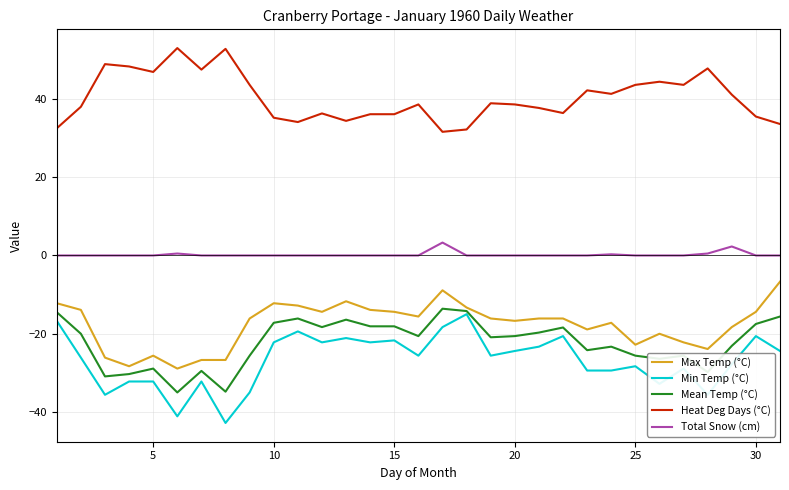

What are all the series names shown in the legend?

Max Temp (°C), Min Temp (°C), Mean Temp (°C), Heat Deg Days (°C), Total Snow (cm)